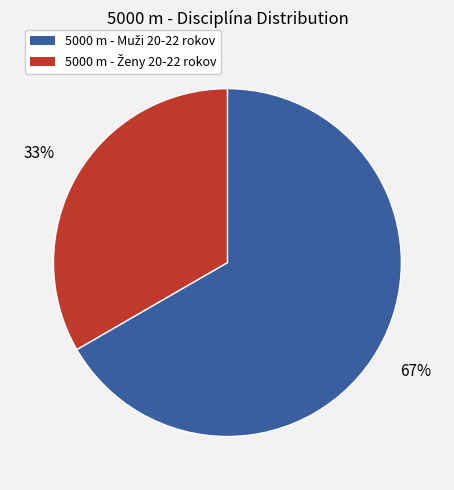

To the nearest percent, what is the average slice percentage?

50%